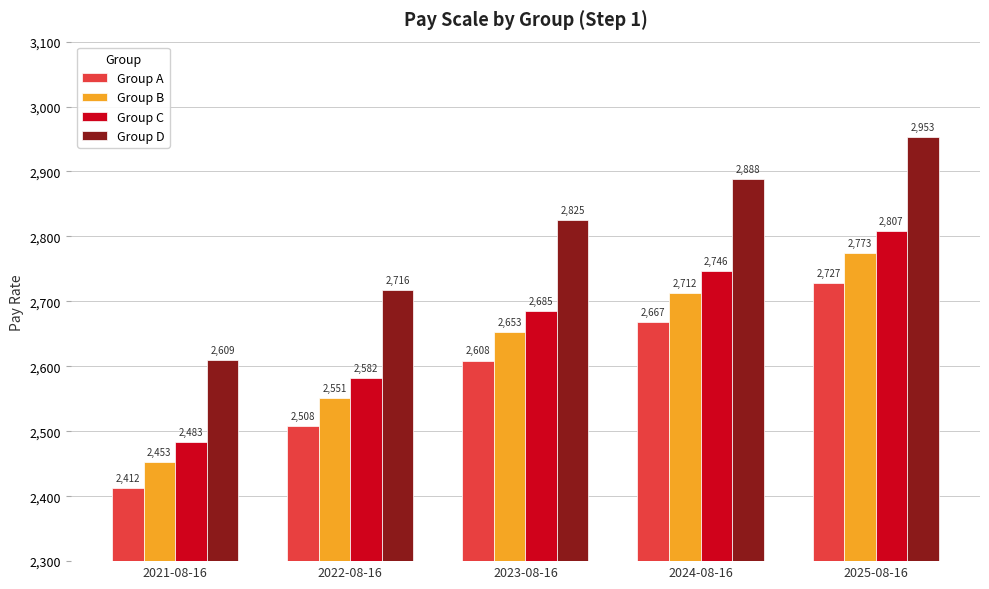

At which label is Group C closest to 2645?

2023-08-16